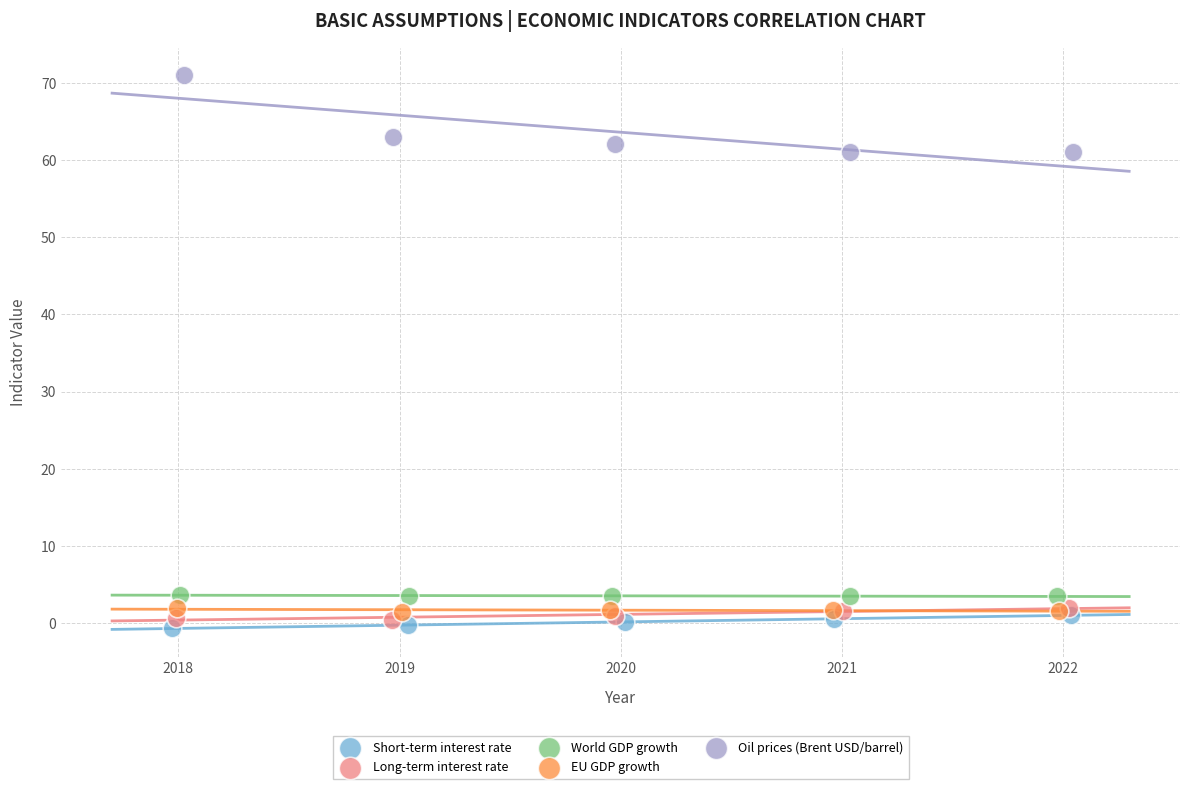

What are all the series names shown in the legend?

Short-term interest rate, Long-term interest rate, World GDP growth, EU GDP growth, Oil prices (Brent USD/barrel)